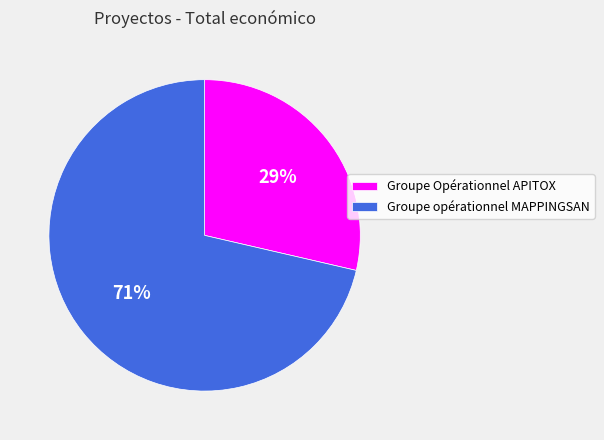

Is it true that Groupe opérationnel MAPPINGSAN is 71% of the pie?

True